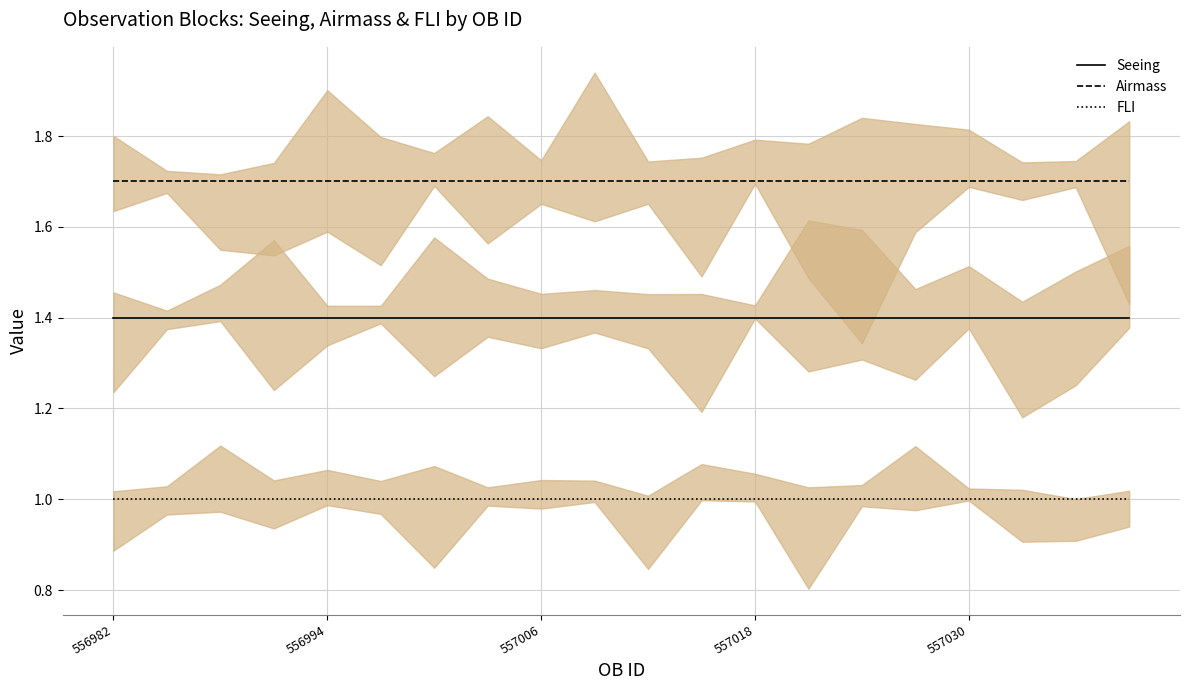

What is the total value across all series at 9?

4.1